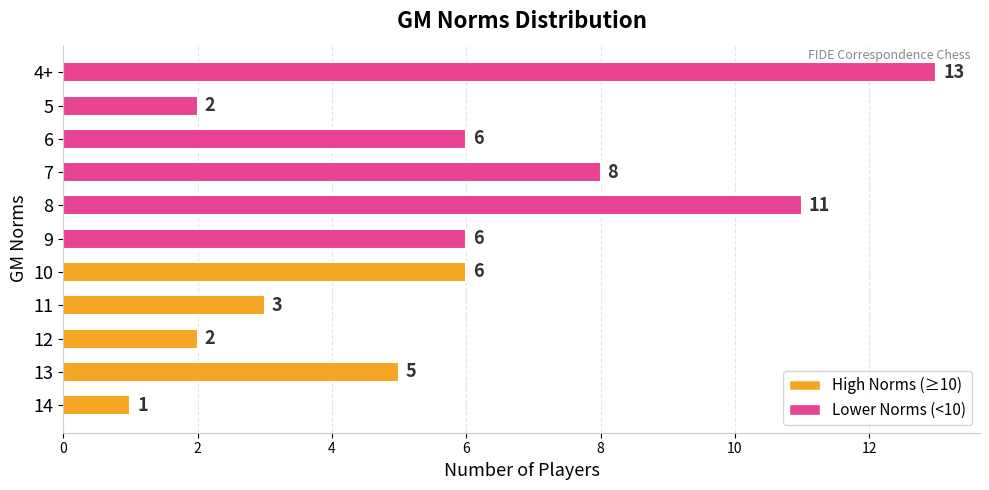

What is the sum of all values?

63